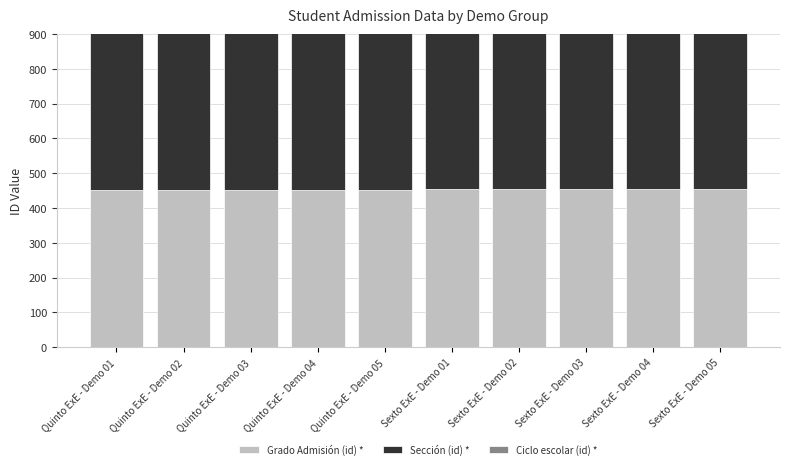

What is the total value across all series at Sexto ExE - Demo 05?

1299